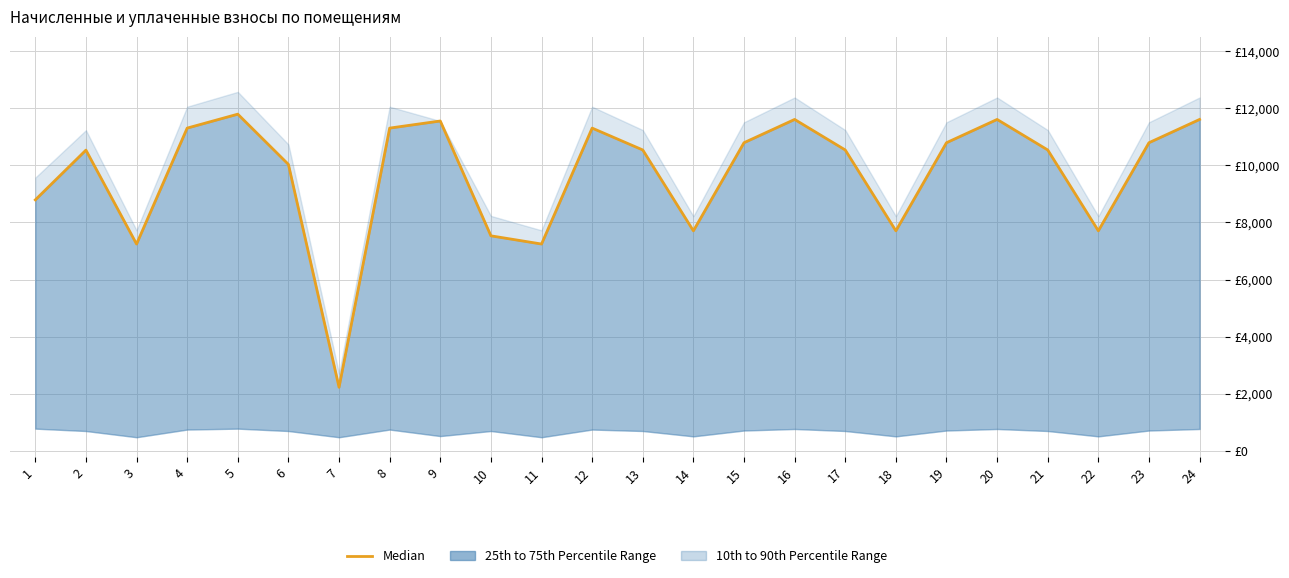

What is the difference between the second highest and second lowest values?

4360.4